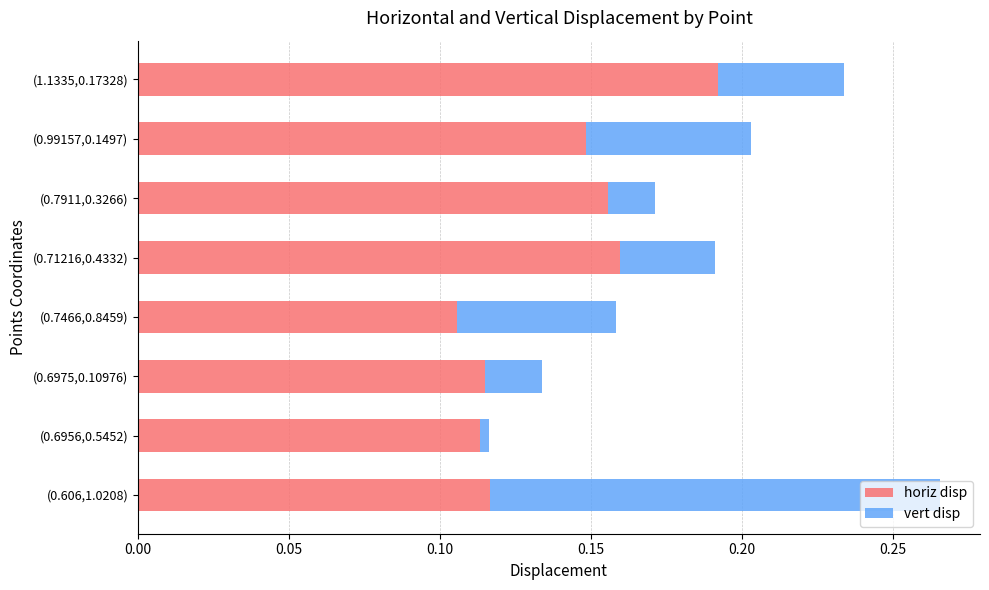

At which label does horiz disp reach its peak?

(1.1335,0.17328)